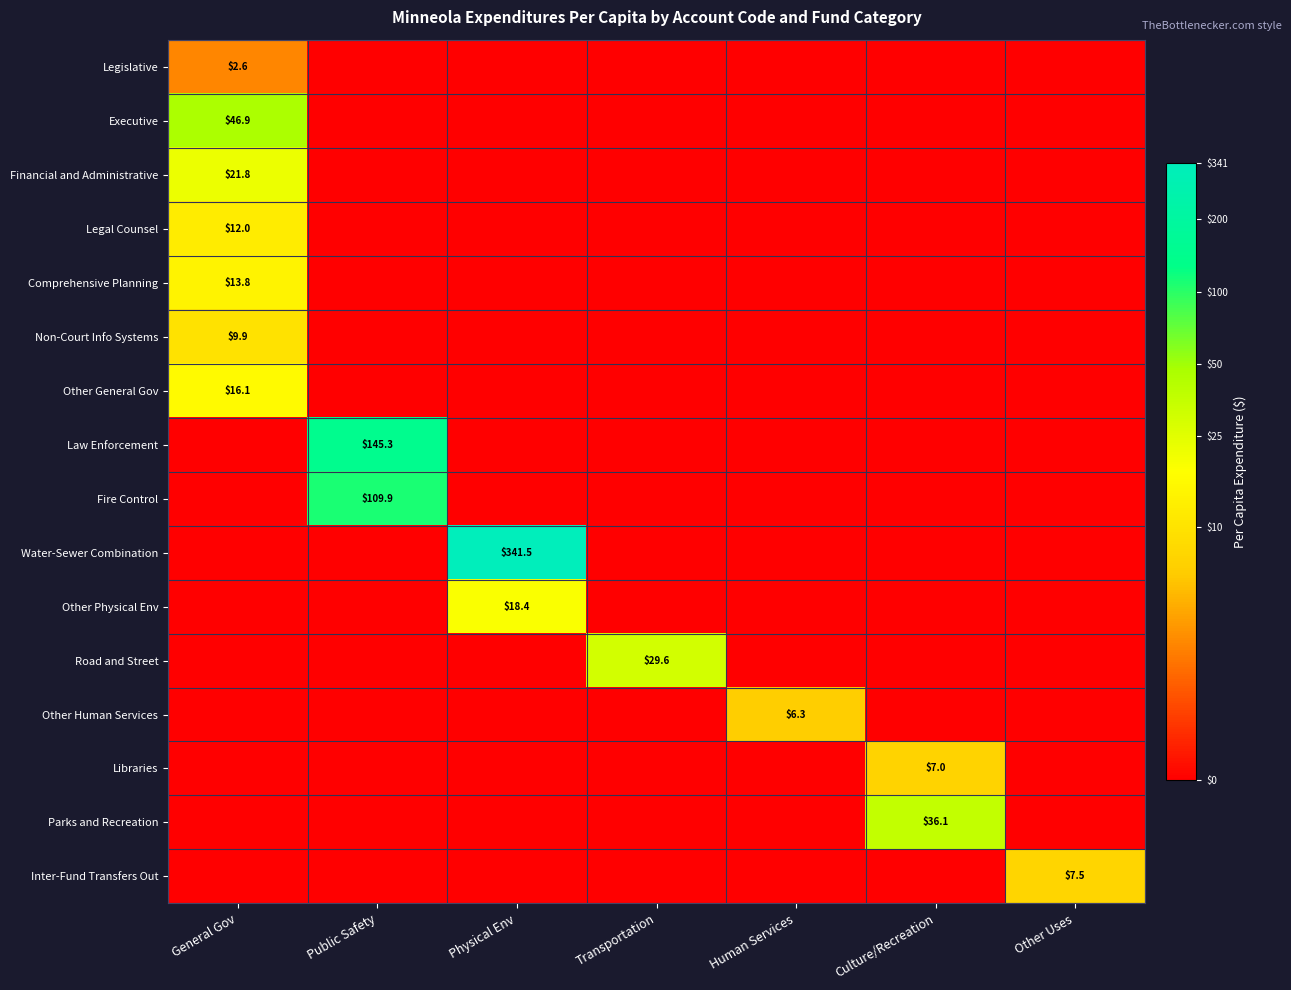

True or false: Legislative has a value of 4.1 at General Gov.

False